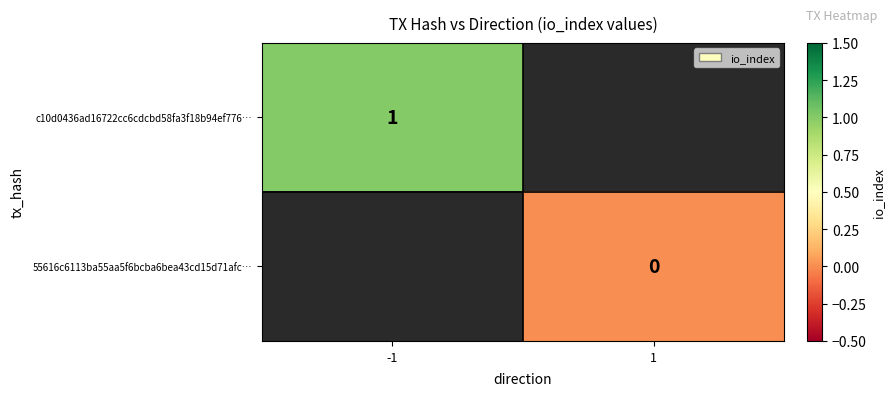

At which category does the chart reach its peak across all series?

-1